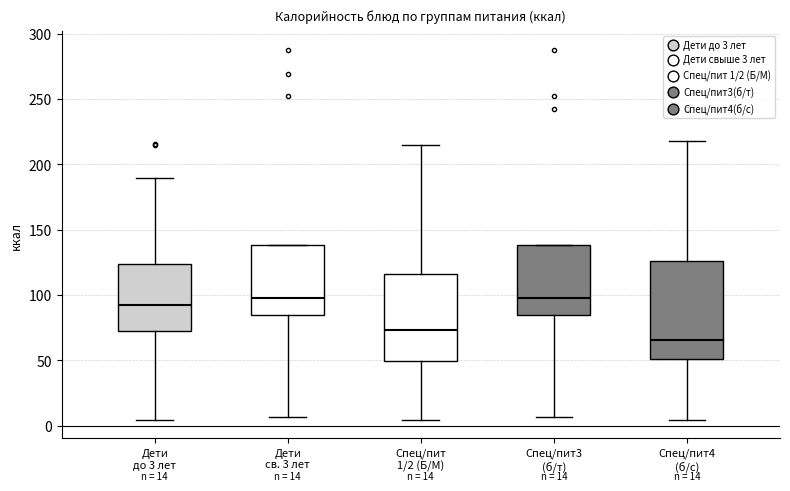

Which box has the lowest median line?

Спец/пит4 (б/с)